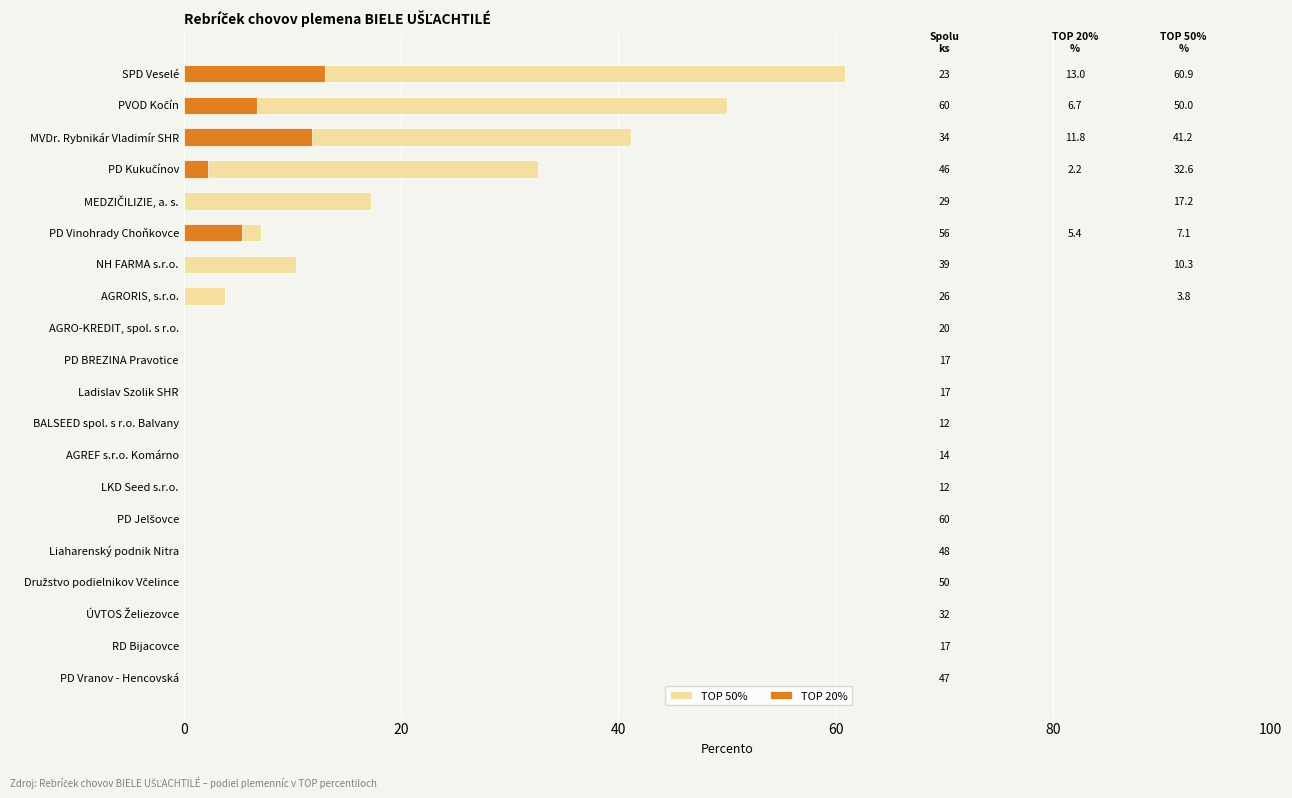

Does the chart contain stacked bars?

No